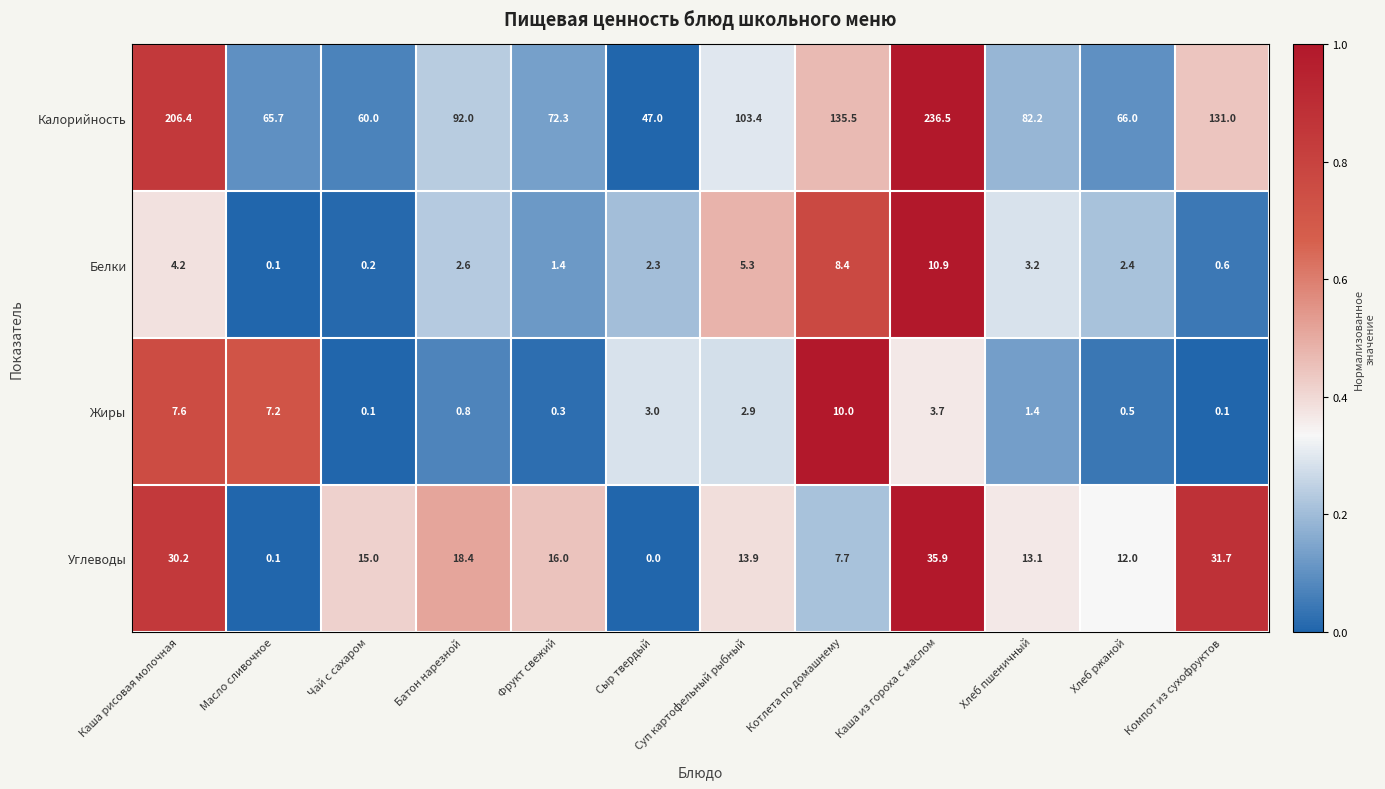

At Каша рисовая молочная, list the series in order from smallest to largest.

Белки, Жиры, Углеводы, Калорийность